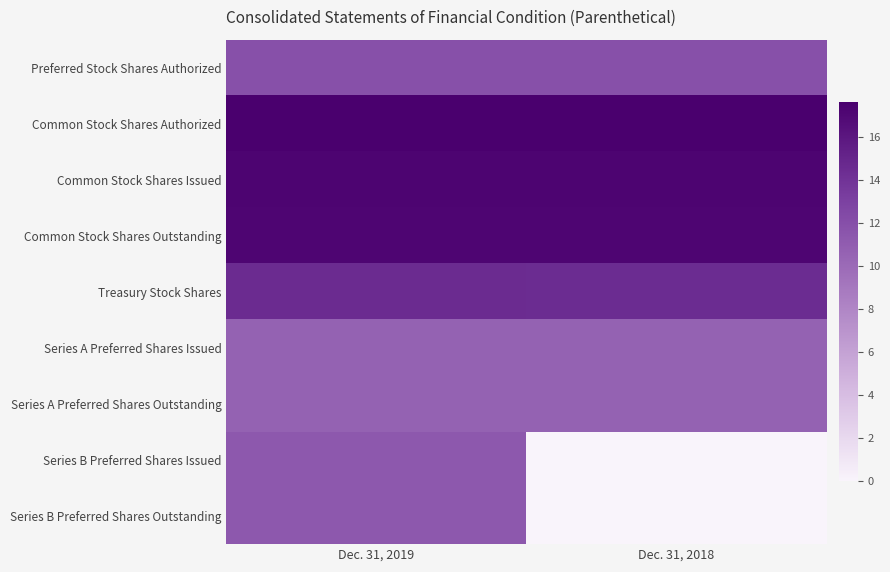

Reading left to right, what are all the values shown in this chart?

Preferred Stock Shares Authorized: Dec. 31, 2019=11.9	Dec. 31, 2018=11.9
Common Stock Shares Authorized: Dec. 31, 2019=17.6	Dec. 31, 2018=17.6
Common Stock Shares Issued: Dec. 31, 2019=17.3	Dec. 31, 2018=17.2
Common Stock Shares Outstanding: Dec. 31, 2019=17.2	Dec. 31, 2018=17.2
Treasury Stock Shares: Dec. 31, 2019=14.6	Dec. 31, 2018=14.5
Series A Preferred Shares Issued: Dec. 31, 2019=10.6	Dec. 31, 2018=10.6
Series A Preferred Shares Outstanding: Dec. 31, 2019=10.6	Dec. 31, 2018=10.6
Series B Preferred Shares Issued: Dec. 31, 2019=11.3	Dec. 31, 2018=0.0
Series B Preferred Shares Outstanding: Dec. 31, 2019=11.3	Dec. 31, 2018=0.0